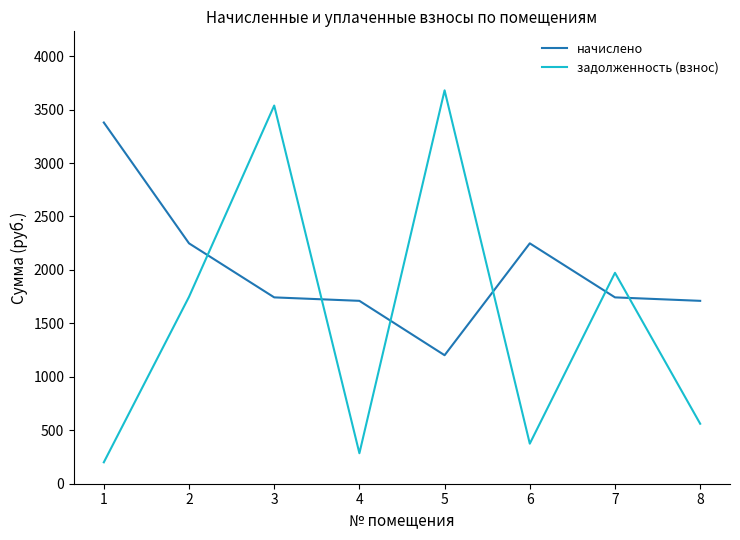

Is the value of начислено at 3 greater than the value of задолженность (взнос) at 6?

Yes